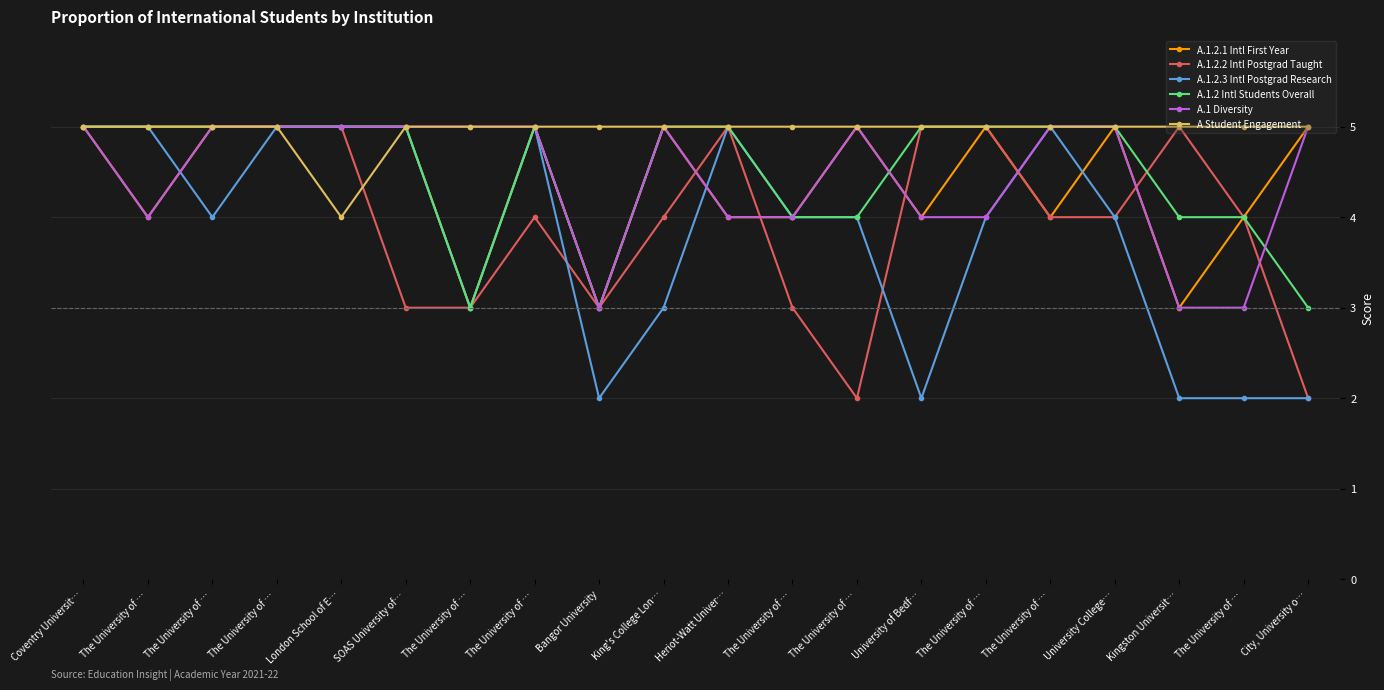

Where is A.1 Diversity nearest to the value 4?

The University of …